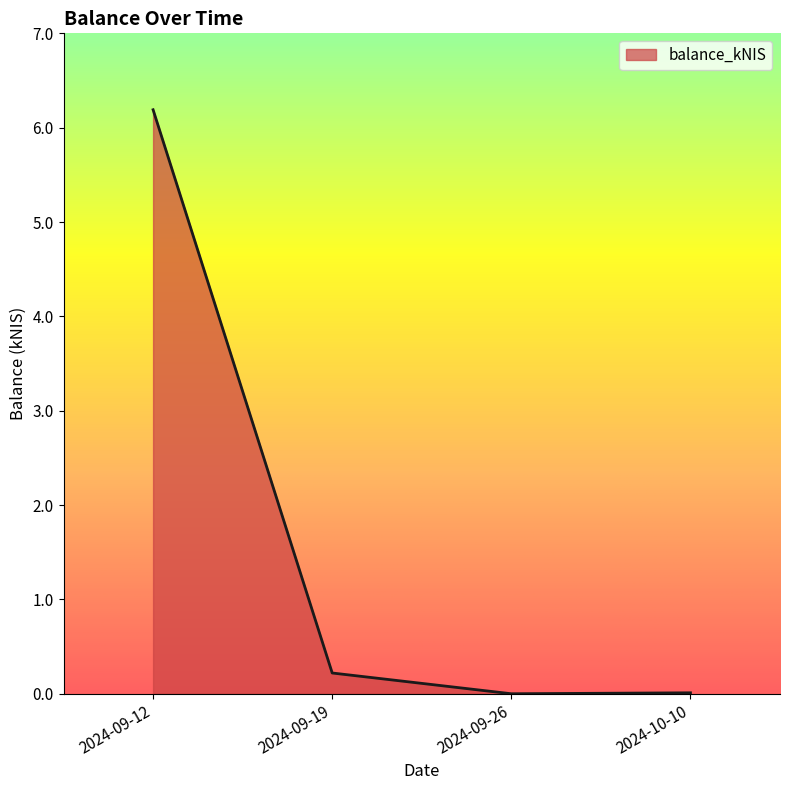

How many distinct data groups are displayed?

1